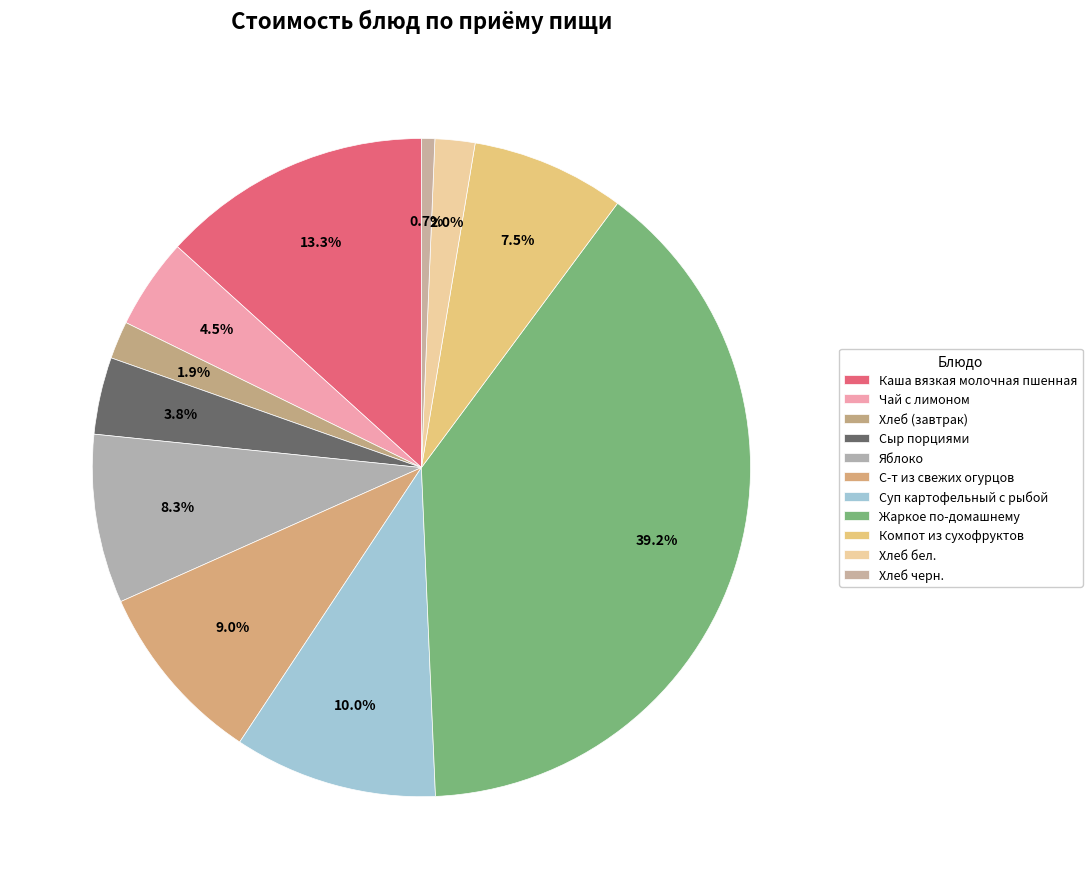

Is it true that Хлеб черн. is 11% of the pie?

False